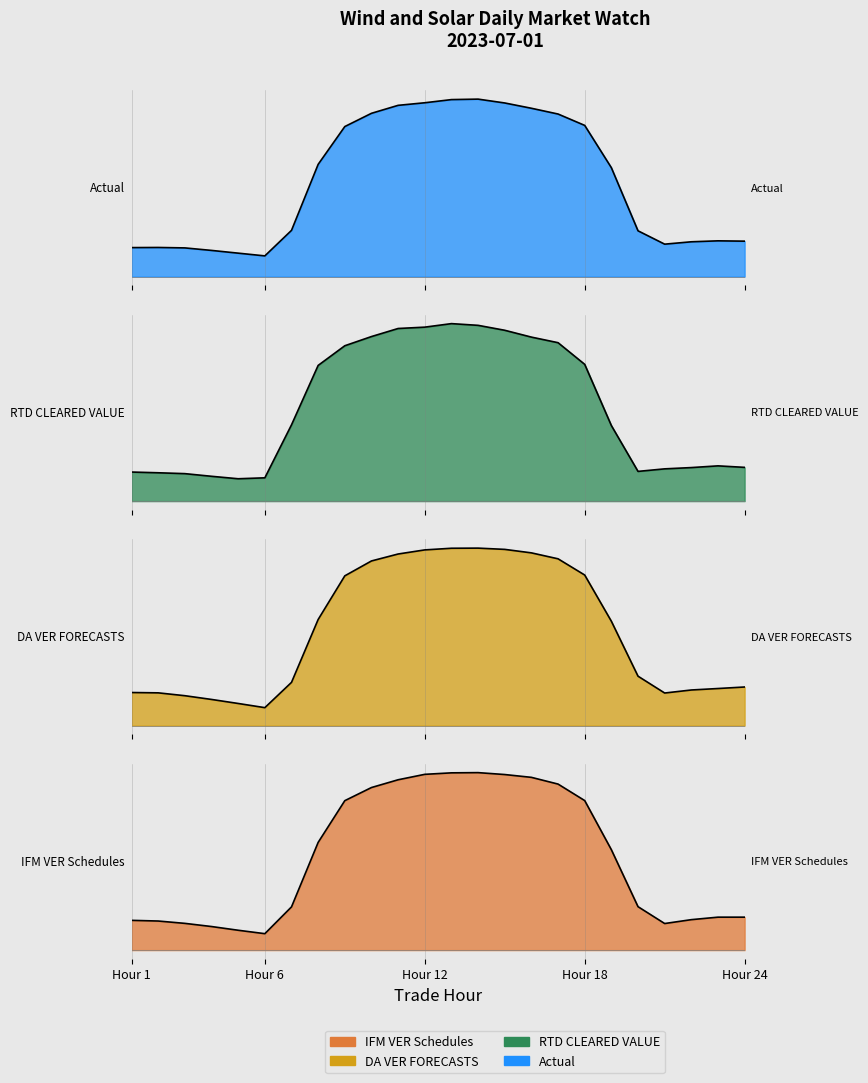

Which series has the widest spread of values?

DA VER FORECASTS